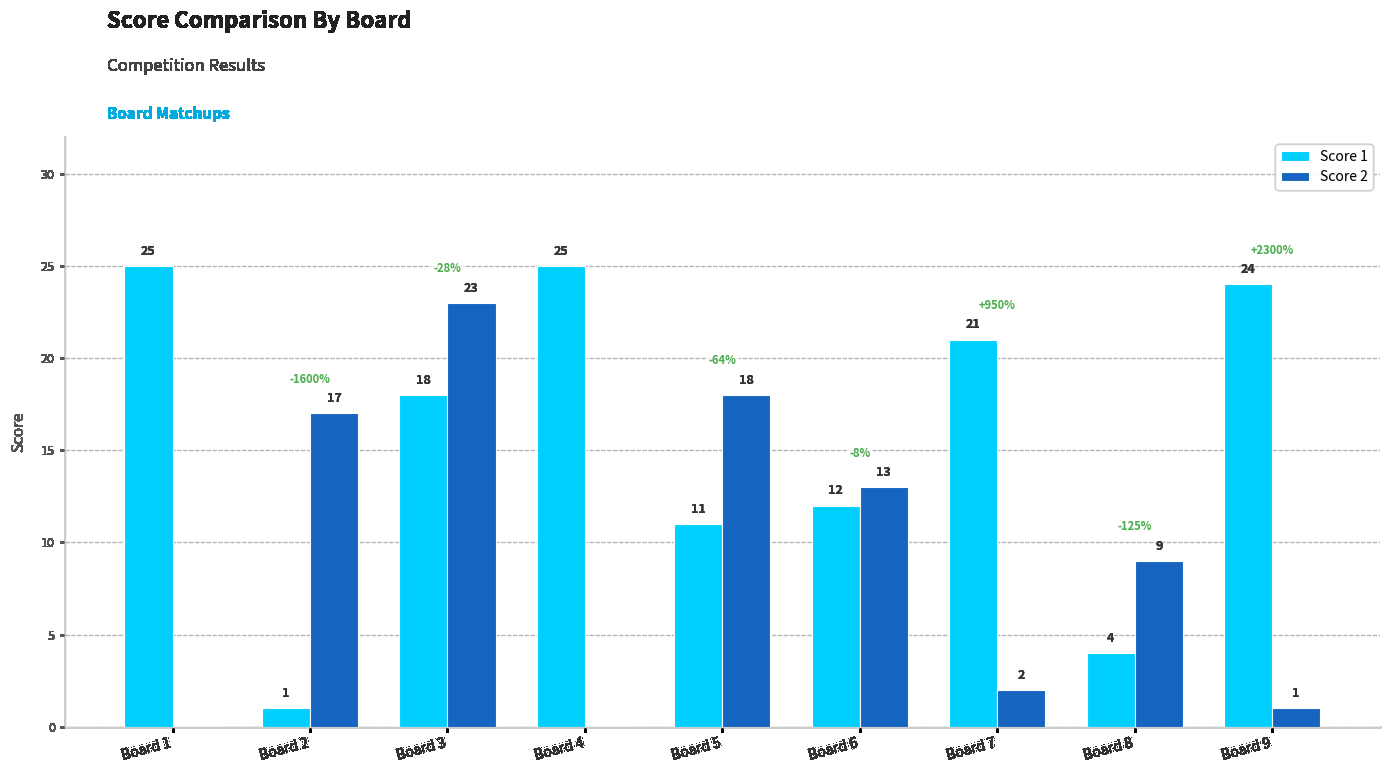

What is the total value across all series at Board 5?

29